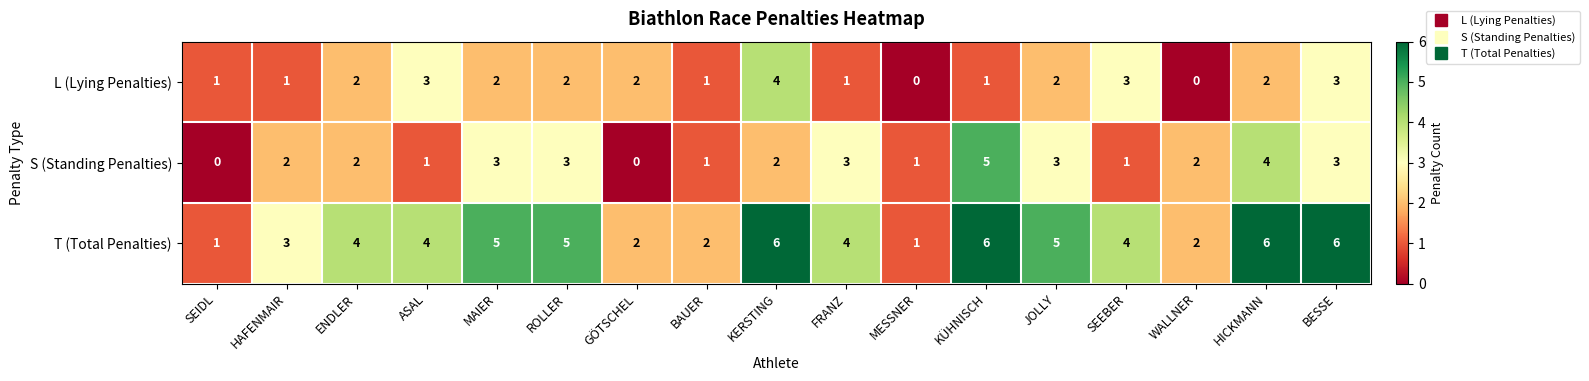

What is the total value across all series at WALLNER?

4